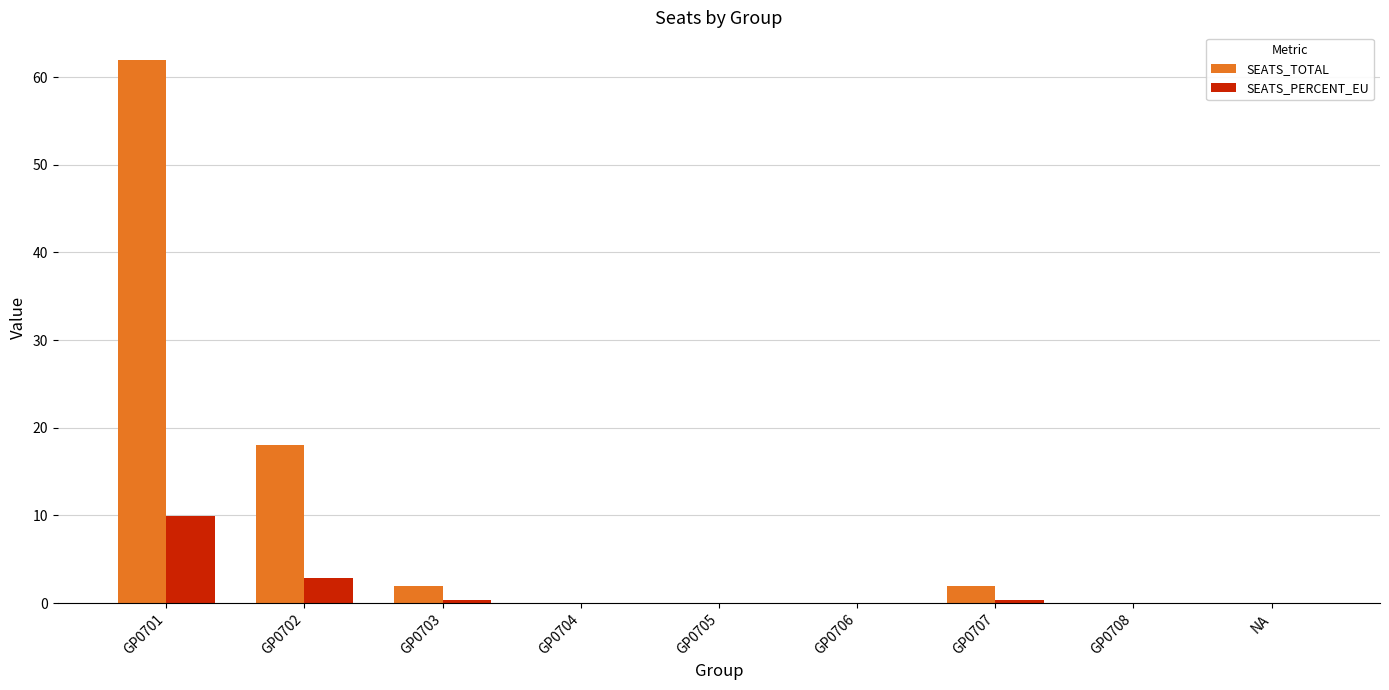

Which series has the largest total across all categories?

SEATS_TOTAL